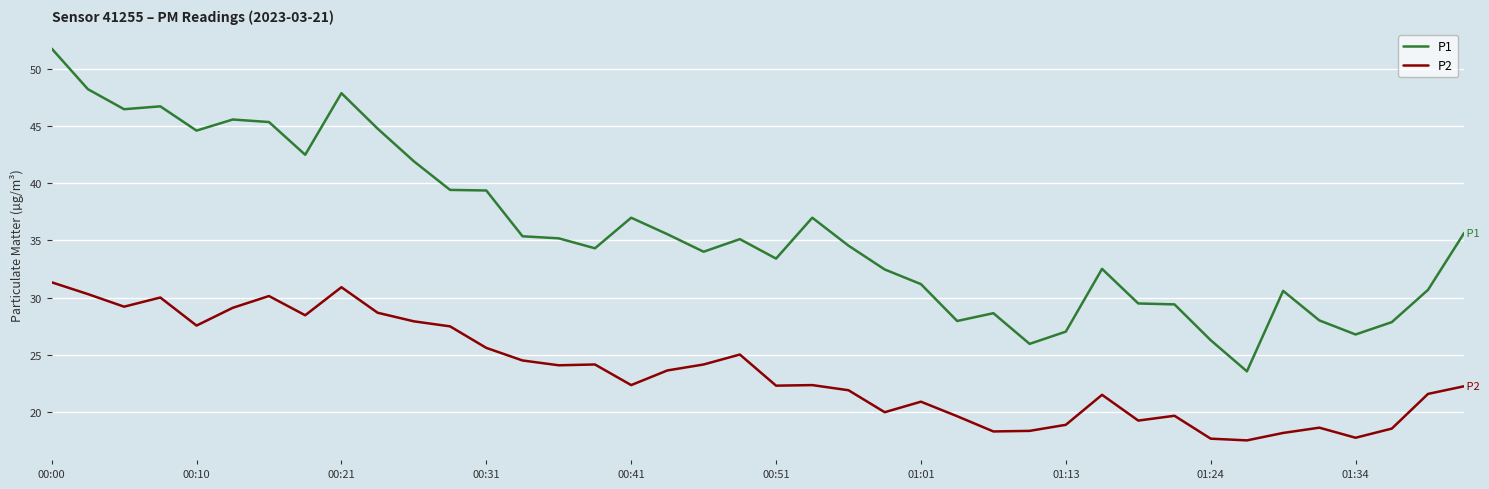

List the series in order of their peak value, lowest first.

P2, P1